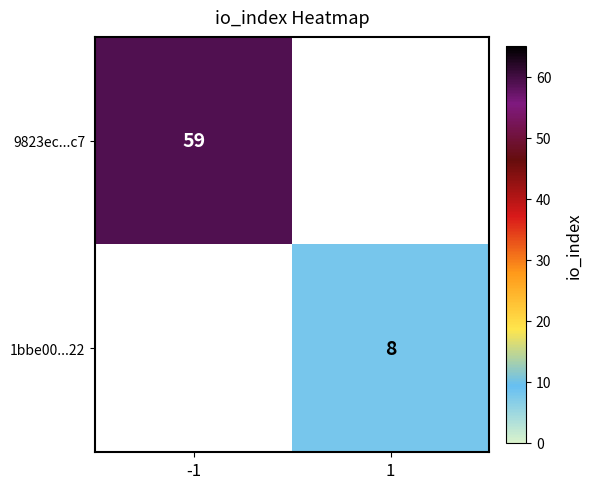

Is it true that 1bbe00...22 equals 12 at 1?

False